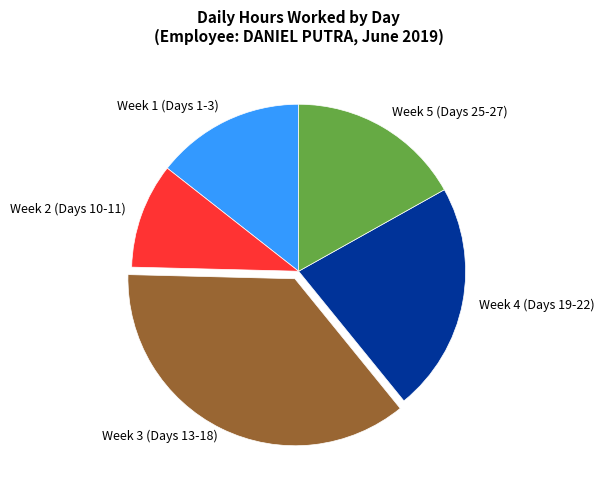

How many slices are in this pie chart?

5